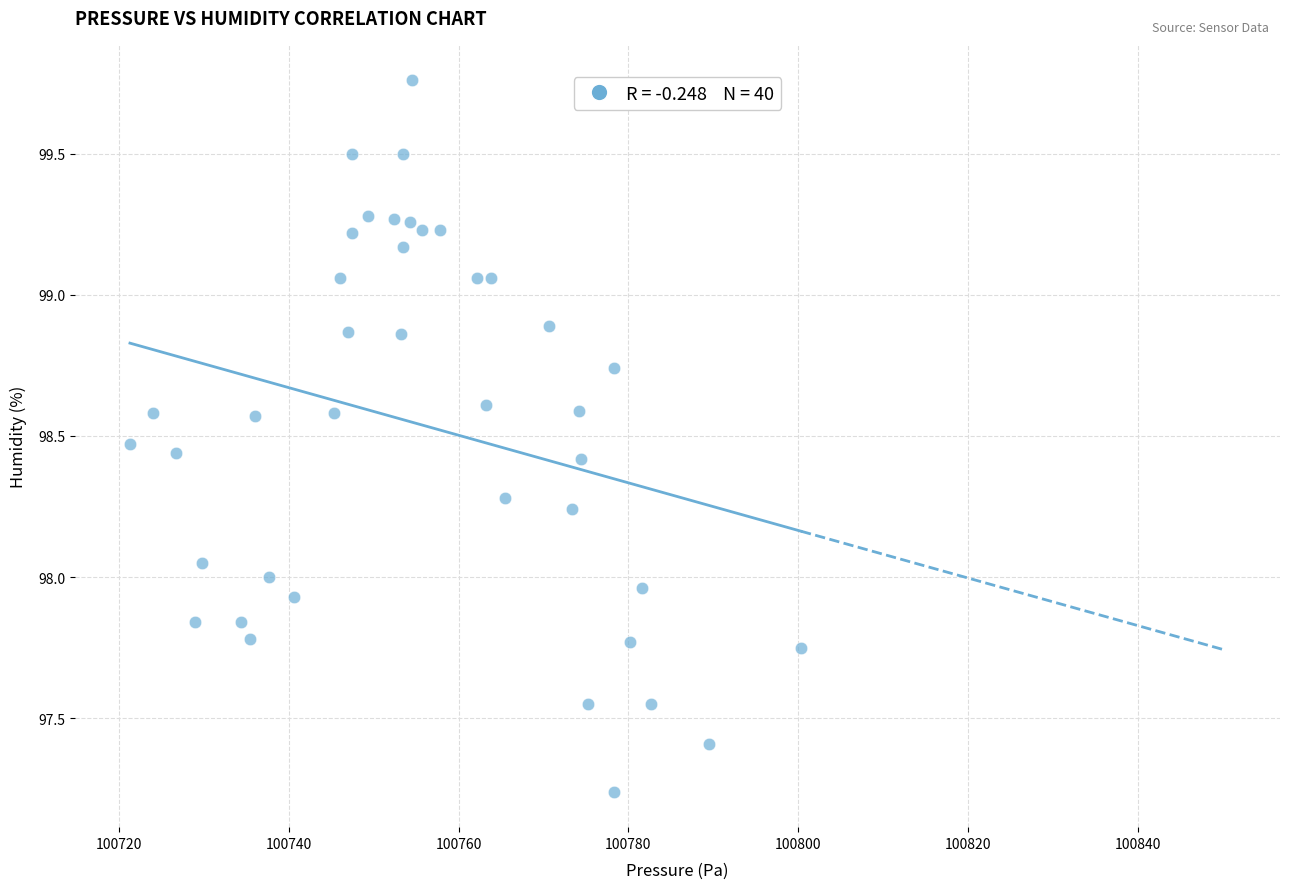

What is the range of Y values (max minus min)?

2.5